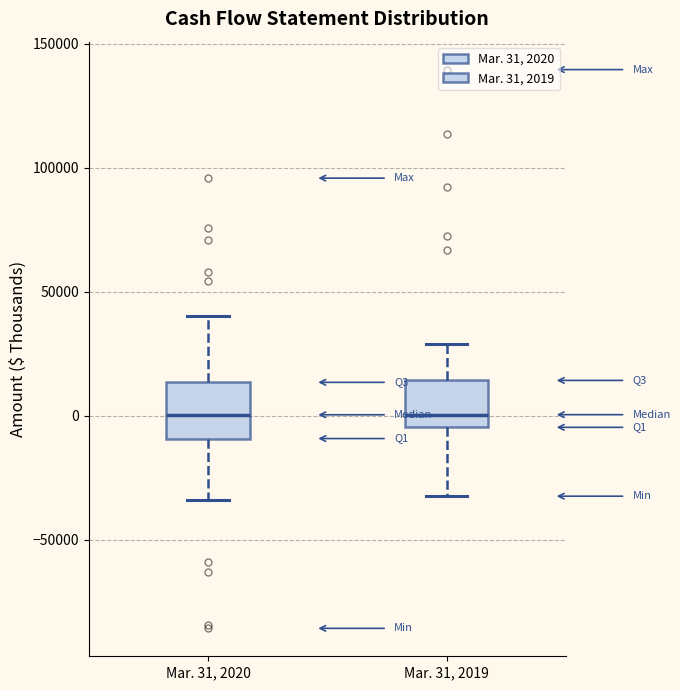

Reading left to right, read every box against the y-axis: the position of its median line, the range the box covers, and the ends of its whiskers. The values are not printed on the chart, so give them approximately, as read against the axis.

Mar. 31, 2020: median 0, box -10000 to 15000, whiskers -35000 to 40000
Mar. 31, 2019: median 0, box -5000 to 15000, whiskers -30000 to 30000